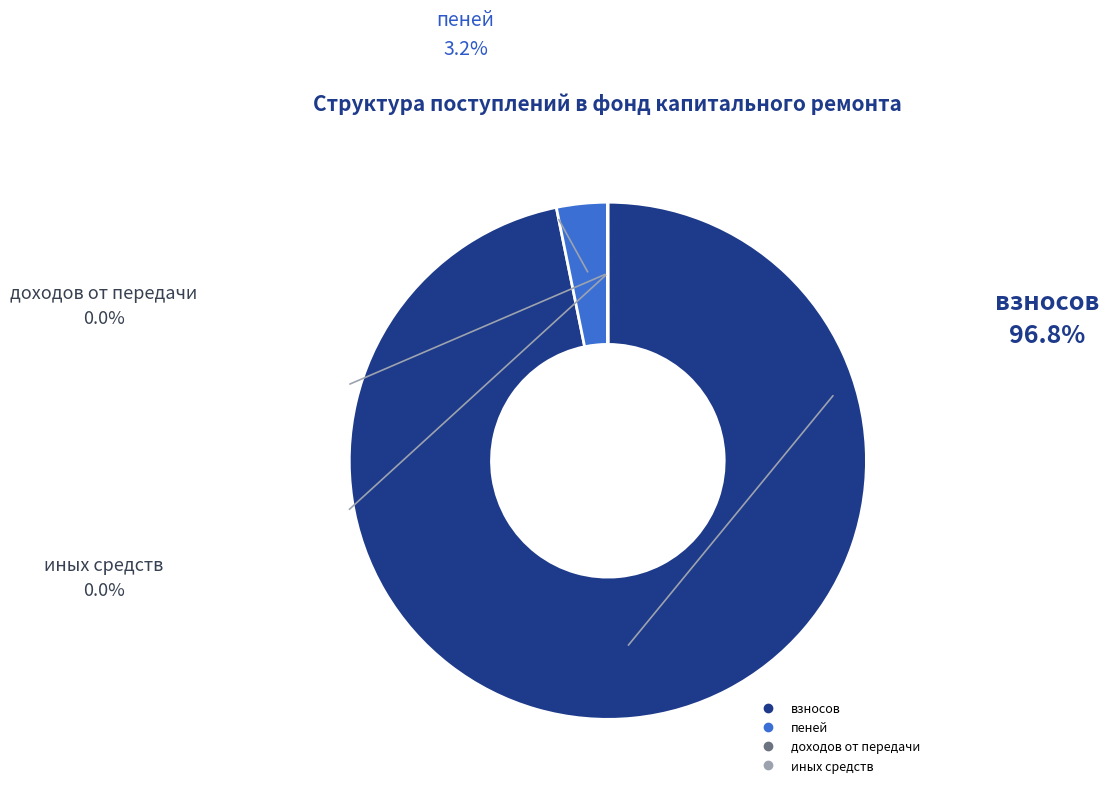

Is there any slice that represents more than half of the pie?

Yes